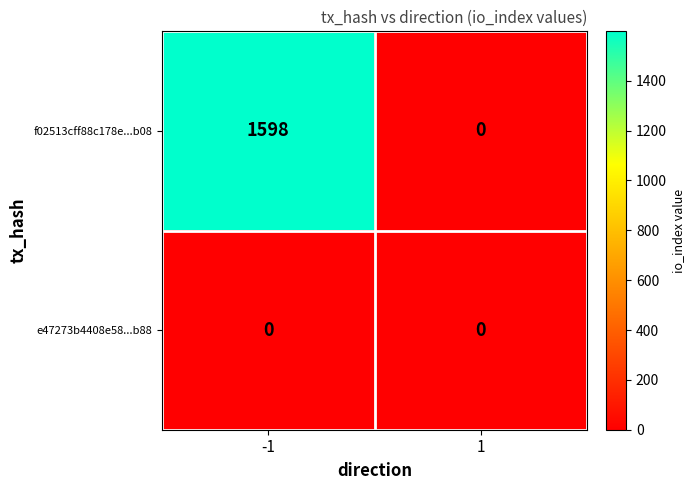

Is it true that e47273b4408e58...b88 equals 0 at 1?

True